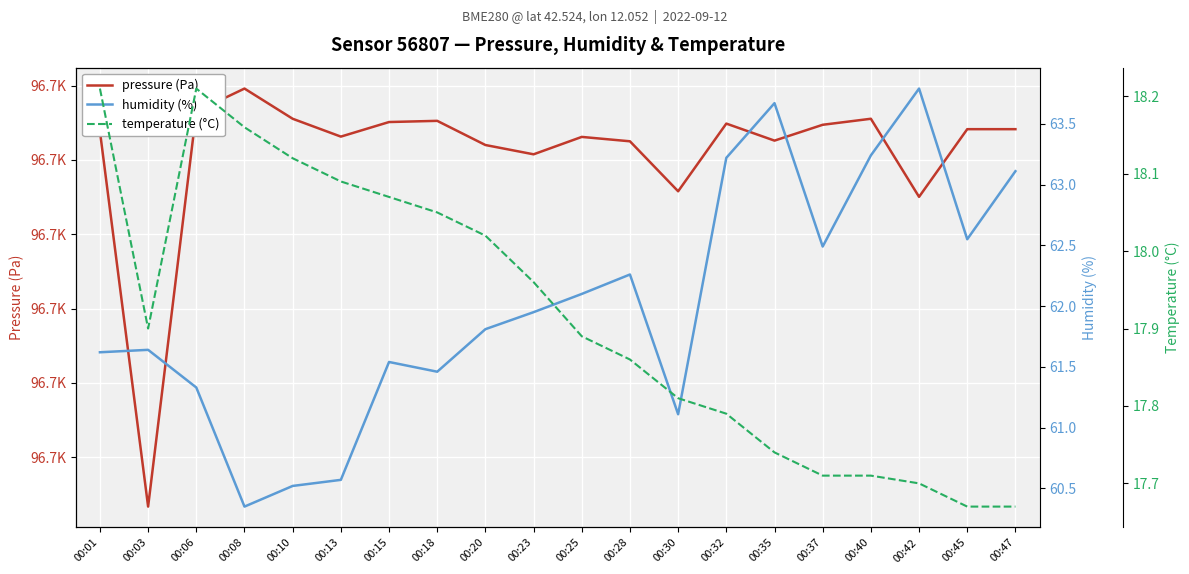

Where is the first local maximum for humidity (%)?

00:03